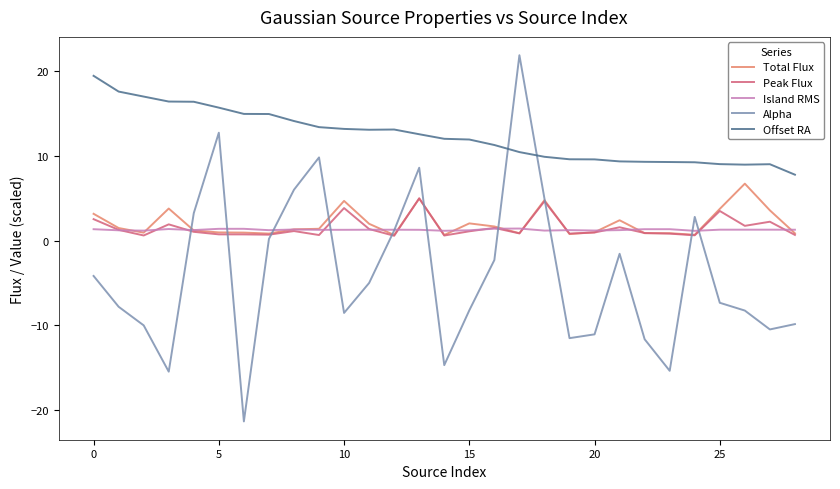

What is the smallest value displayed?

-21.4